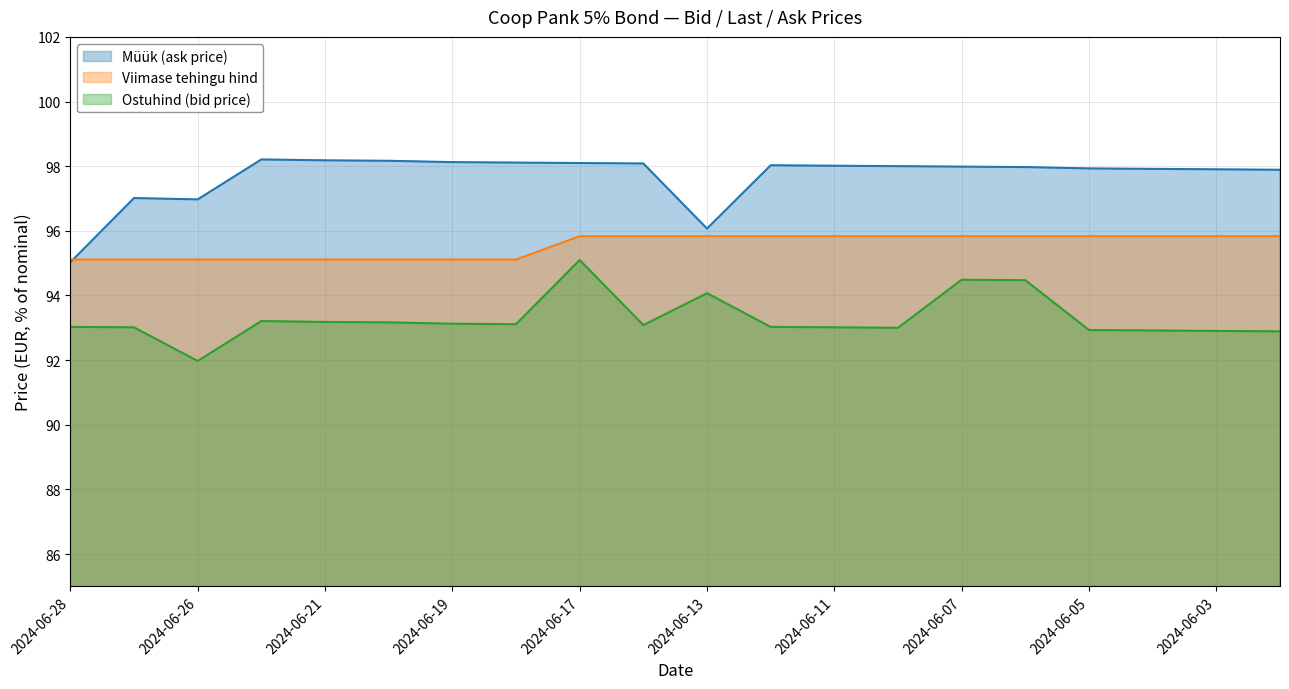

At how many categories does at least one series exceed 95?

20